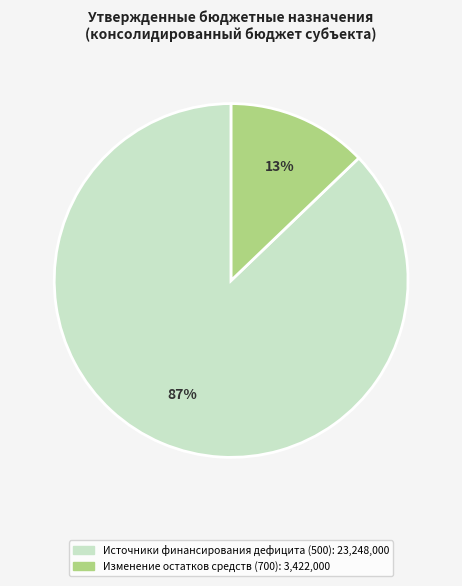

Does any single category account for the majority?

Yes